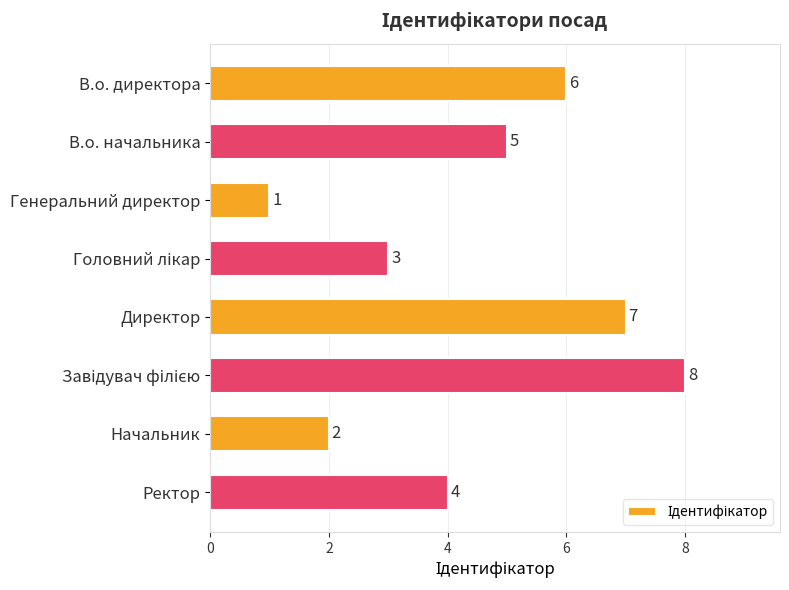

The value at Генеральний директор is 1. True or false?

True